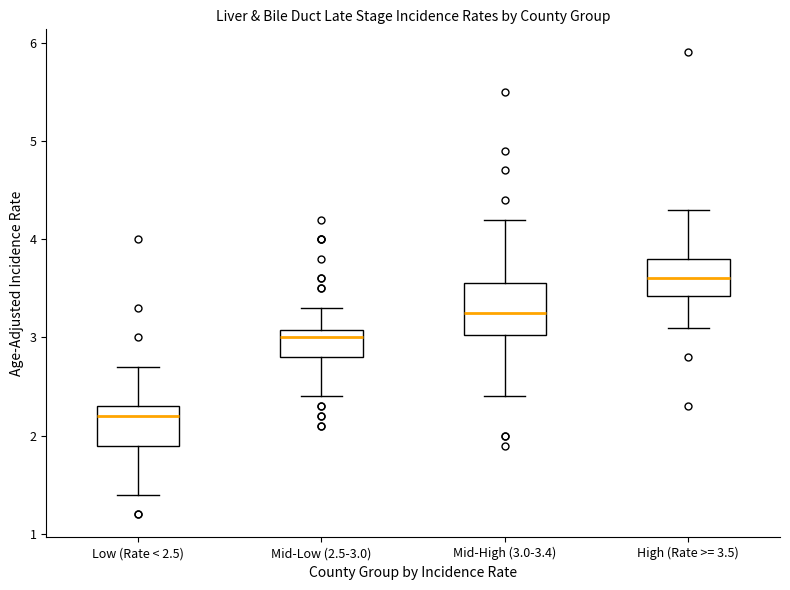

Which box's median line is the highest?

High (Rate >= 3.5)